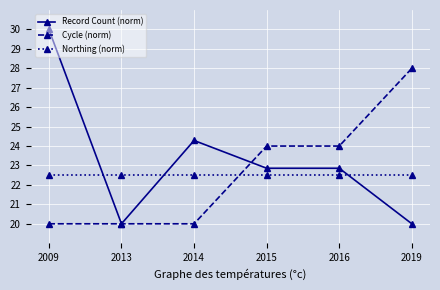

What is the spread (max minus min) of values at 2009?

10.0